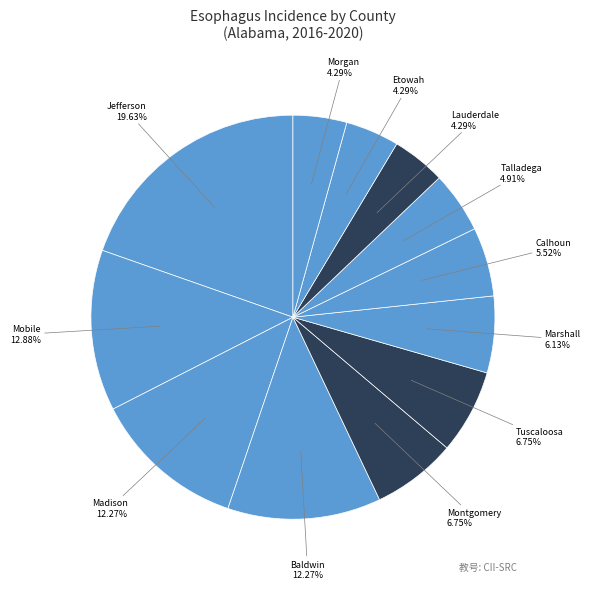

Rank the categories by value from highest to lowest.

Jefferson County, Mobile County, Madison County, Baldwin County, Montgomery County, Tuscaloosa County, Marshall County, Calhoun County, Talladega County, Lauderdale County, Etowah County, Morgan County